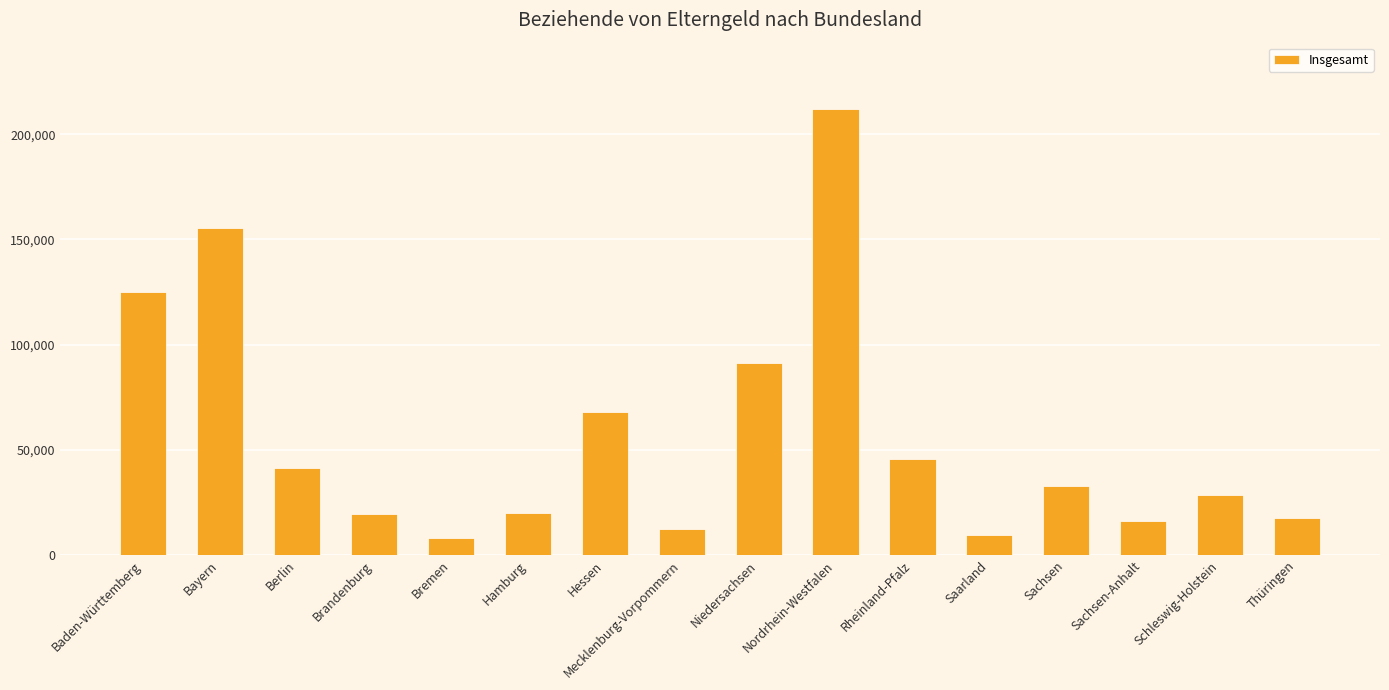

How many distinct data groups are displayed?

1